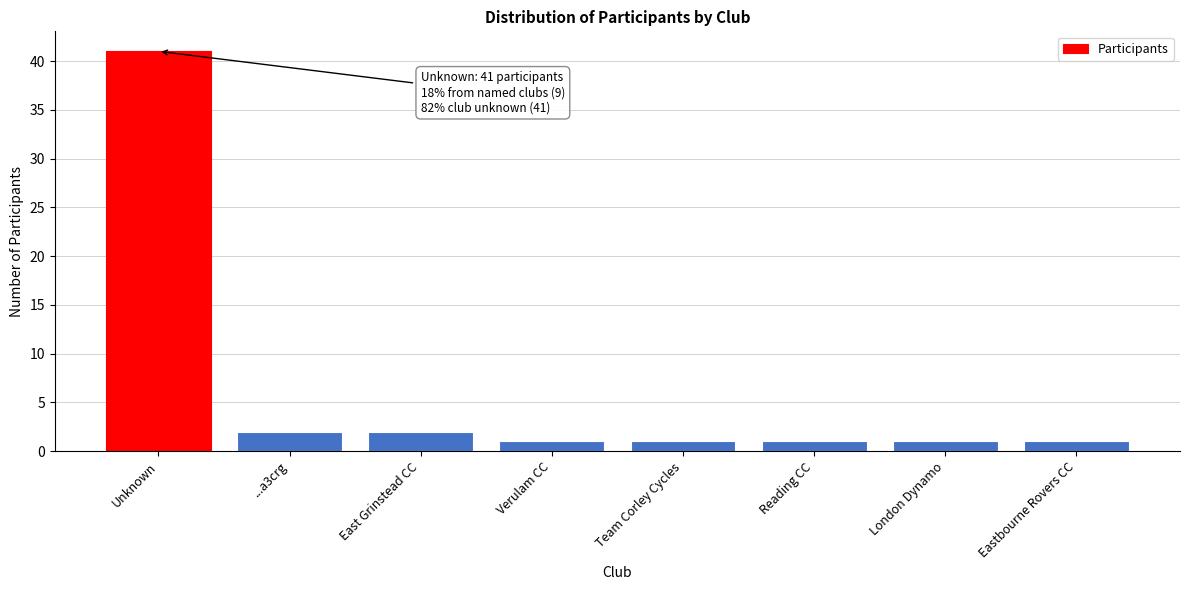

Reading left to right, transcribe all the data shown in this chart.

41	2	2	1	1	1	1	1